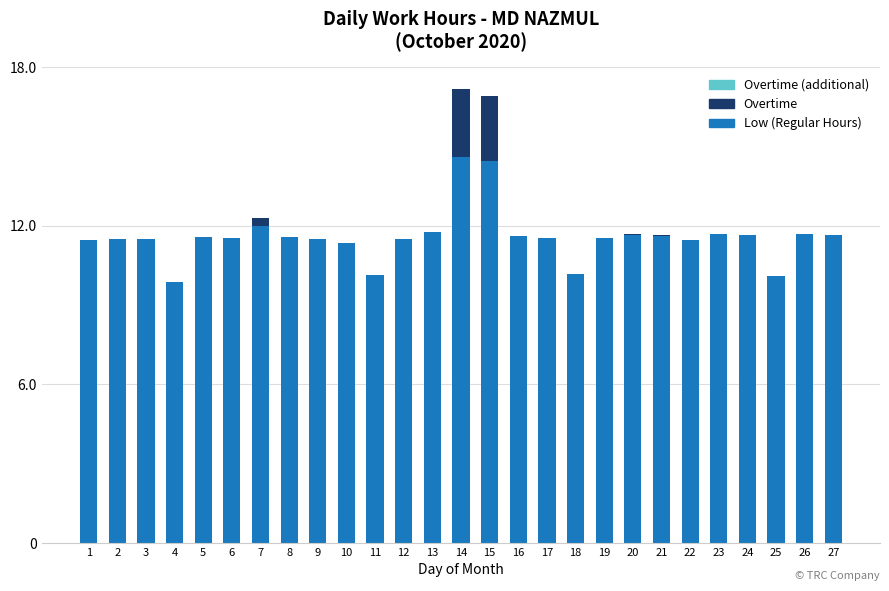

True or false: Low (Regular Hours) has a value of 5.7 at 18.

False